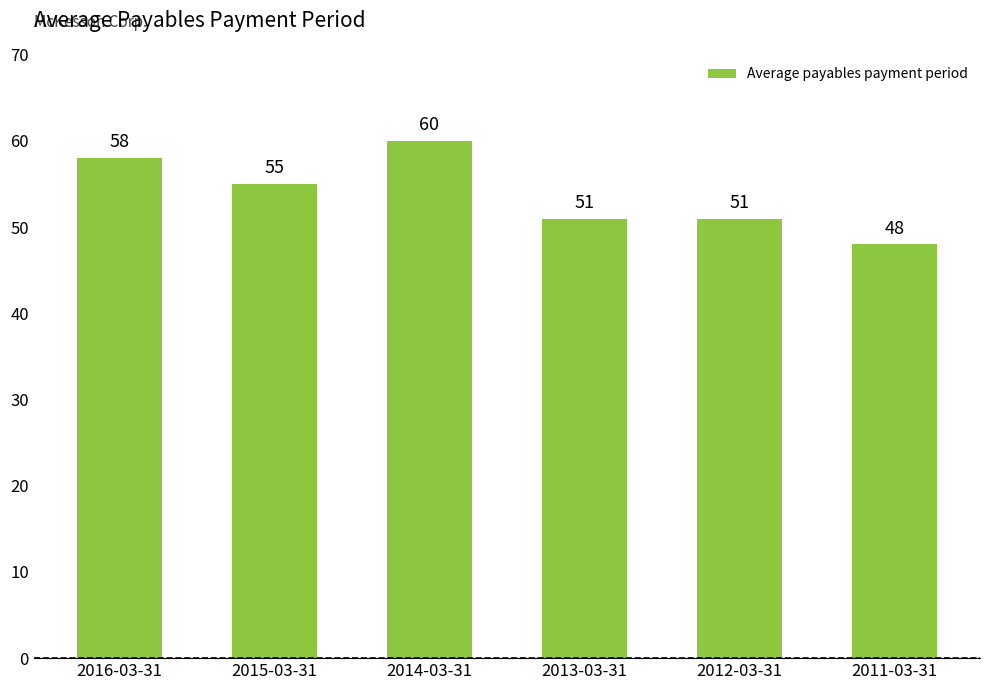

Between 2015-03-31 and 2014-03-31, which is larger?

2014-03-31